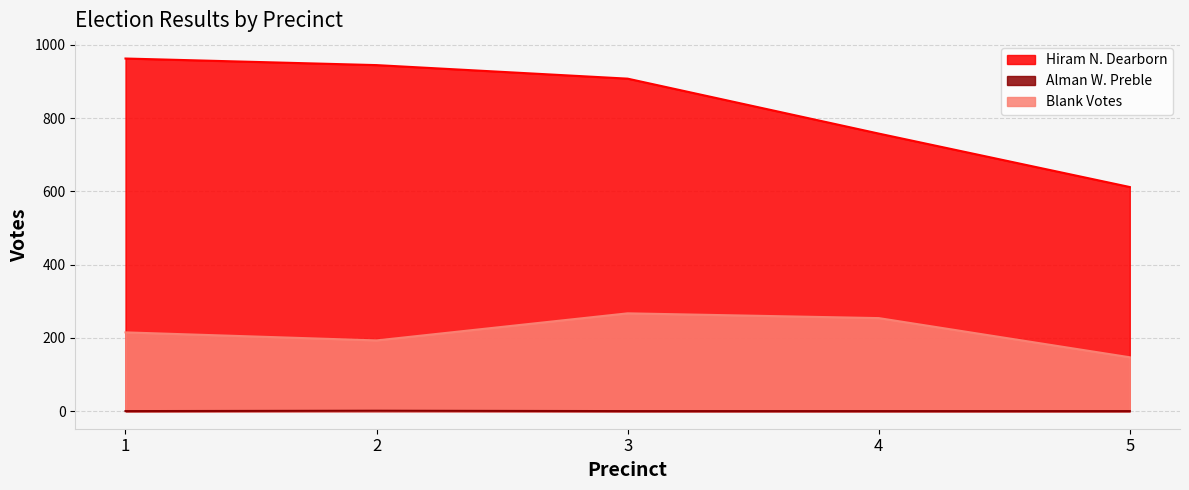

At which category is the sum across all series the highest?

1